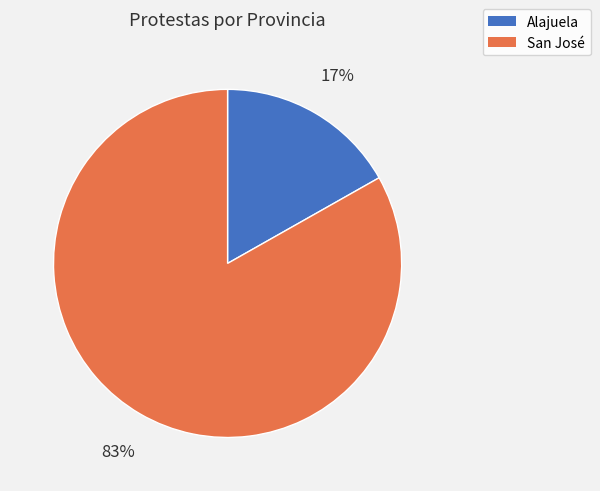

To the nearest percent, what portion does San José represent?

83%